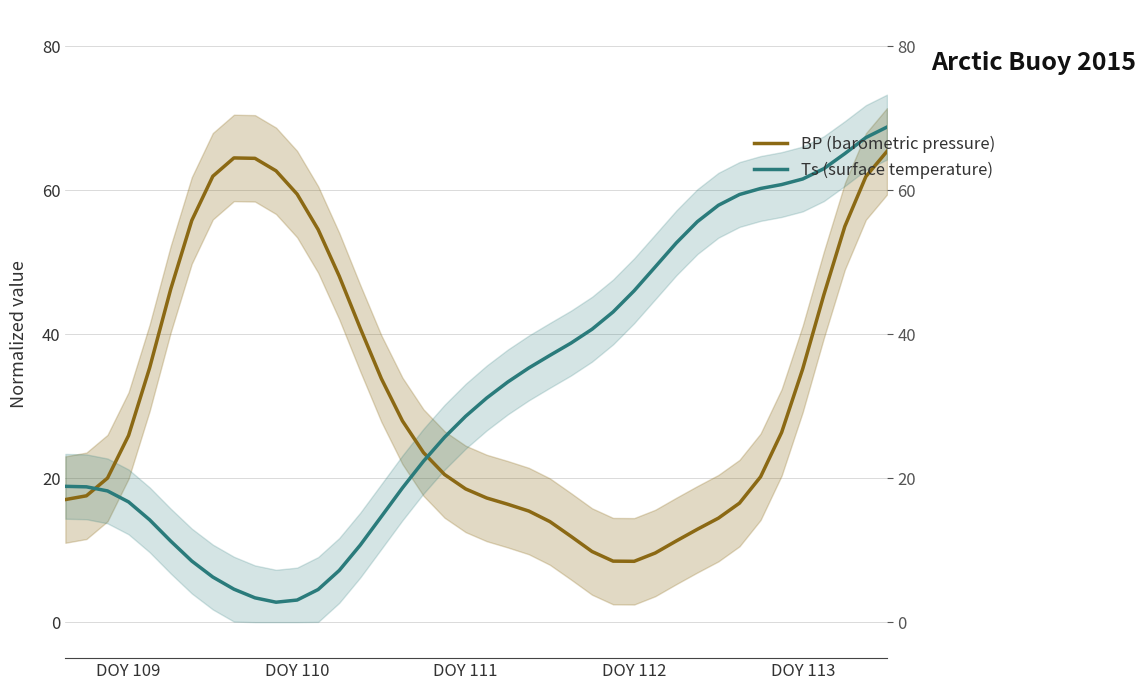

The Ts (surface temperature) series shows 31.9 at 30. True or false?

False